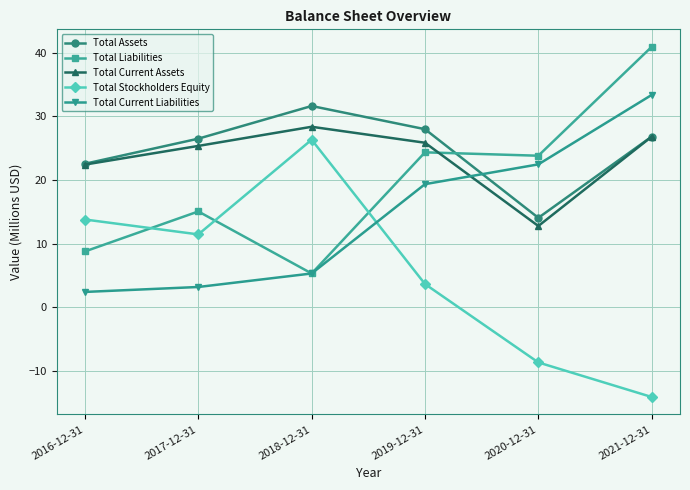

True or false: Total Stockholders Equity and Total Assets intersect in this chart.

False